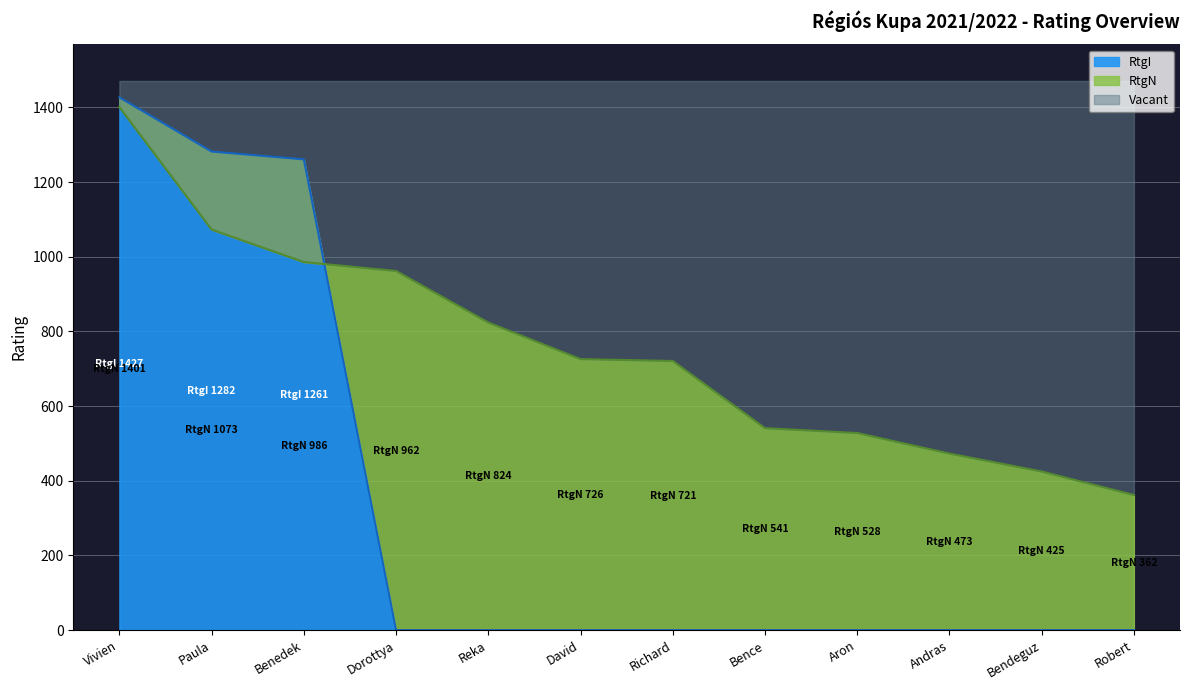

How many times do RtgN and RtgI cross each other?

1